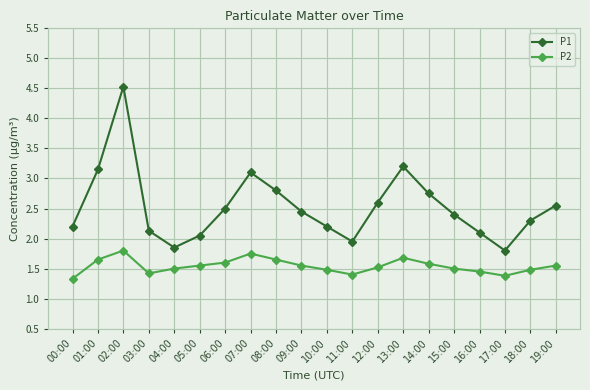

In P1, how many points are higher than both neighbors (excluding endpoints)?

3